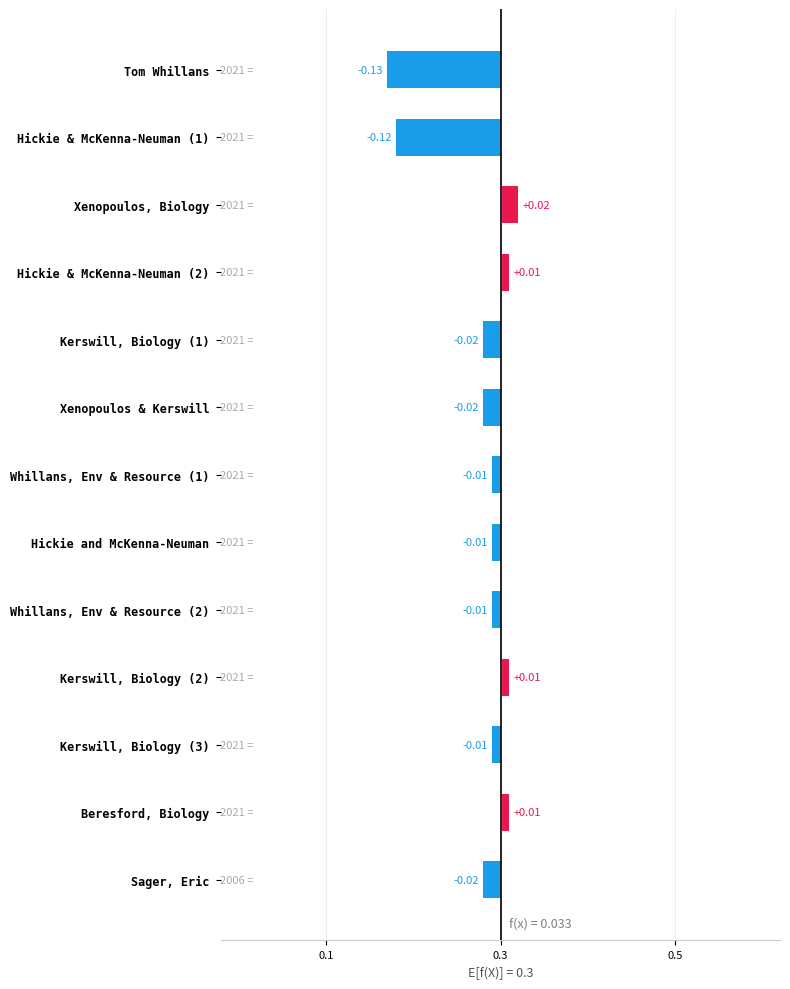

How many data points does each series have?

13